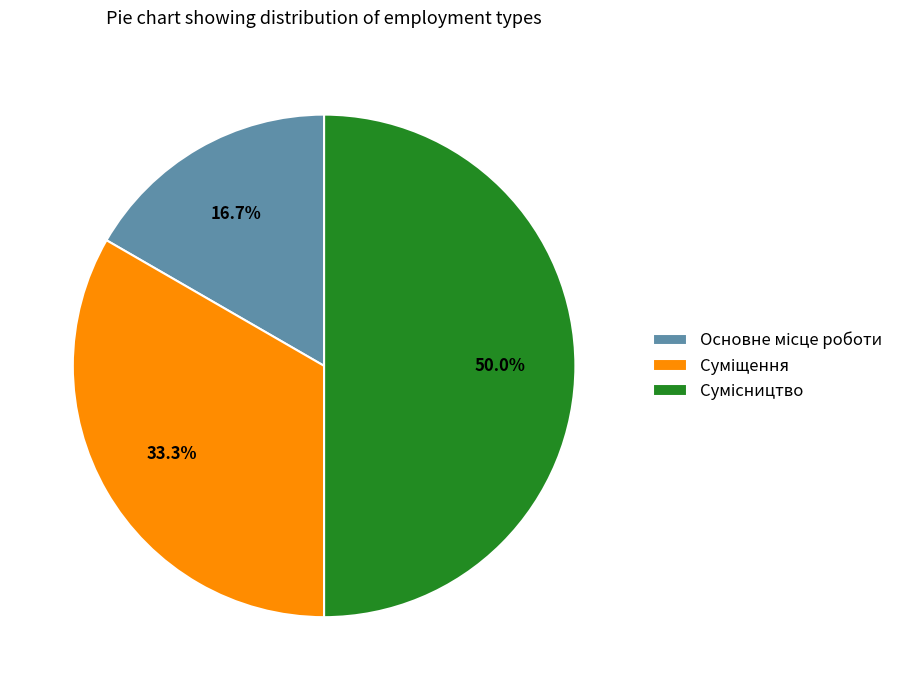

How many slices are in this pie chart?

3